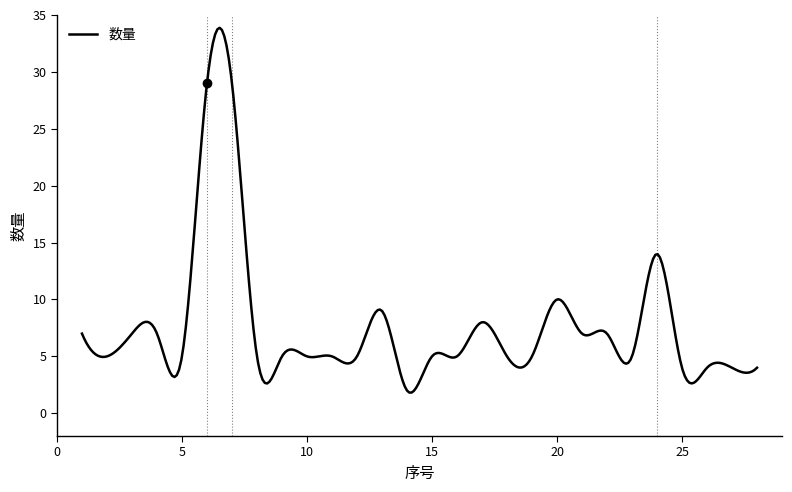

What is the difference between the maximum and minimum values?

32.1